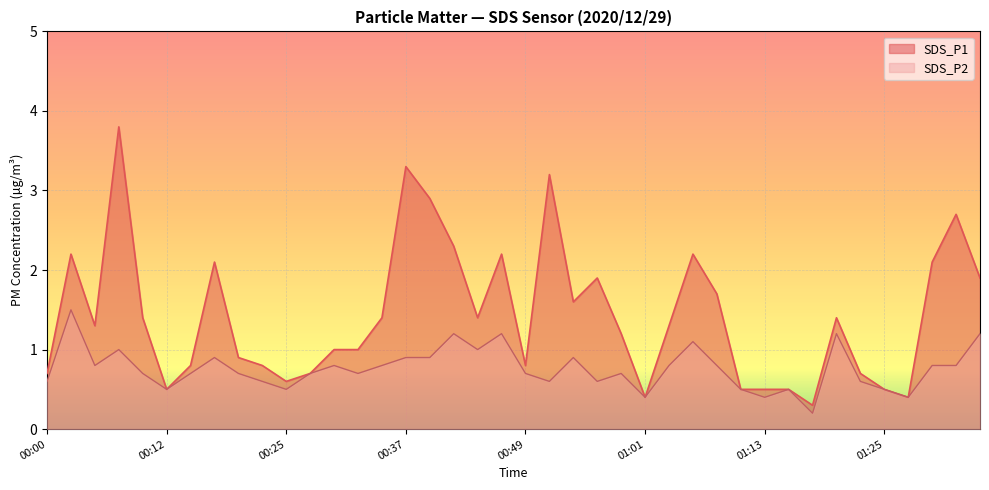

What is the maximum value shown in the chart?

3.8